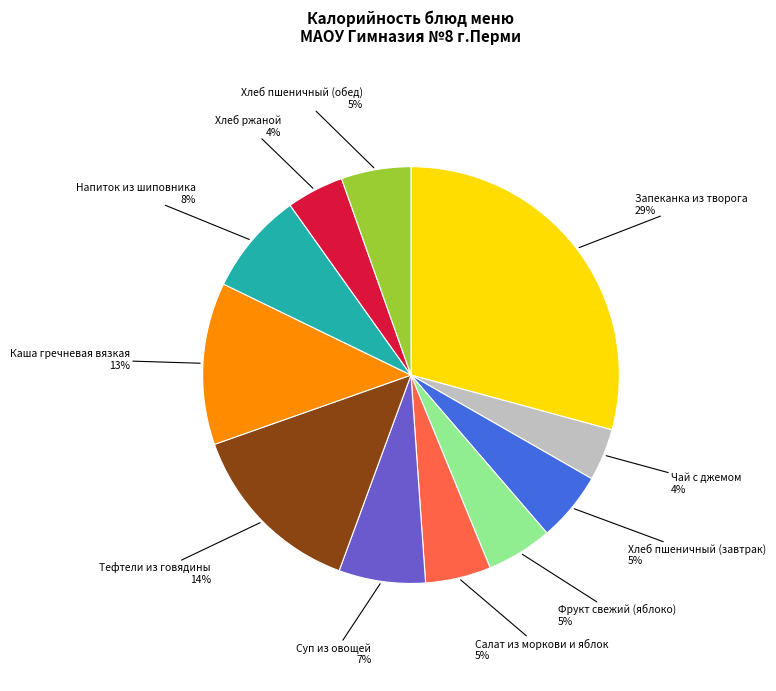

Which slice is the largest?

Запеканка из творога